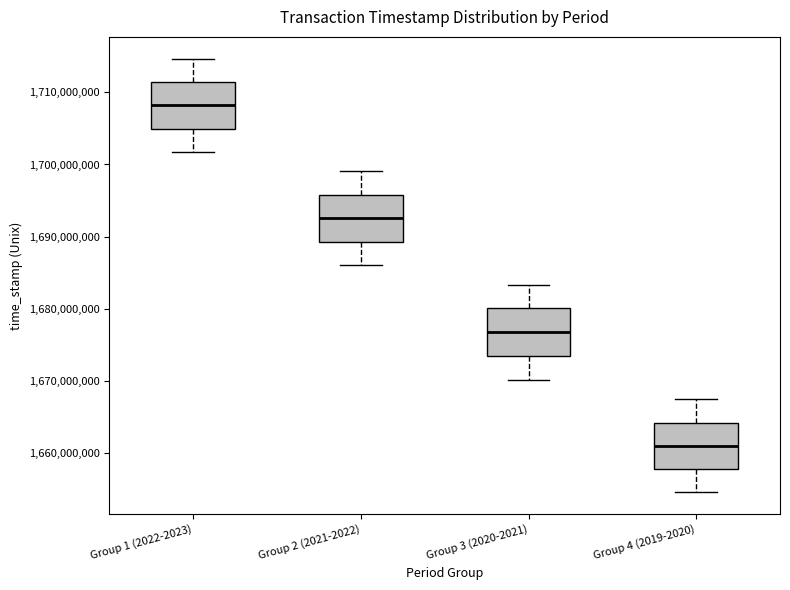

Reading left to right, transcribe this box plot: for each box, give where its median line is, the range the box spans, and where its two whiskers end, as read against the y-axis. The values are not printed on the chart, so give them approximately, as read against the axis.

Group 1 (2022-2023): median 1708000000, box 1705000000 to 1711000000, whiskers 1702000000 to 1715000000
Group 2 (2021-2022): median 1693000000, box 1689000000 to 1696000000, whiskers 1686000000 to 1699000000
Group 3 (2020-2021): median 1677000000, box 1673000000 to 1680000000, whiskers 1670000000 to 1683000000
Group 4 (2019-2020): median 1661000000, box 1658000000 to 1664000000, whiskers 1654000000 to 1667000000